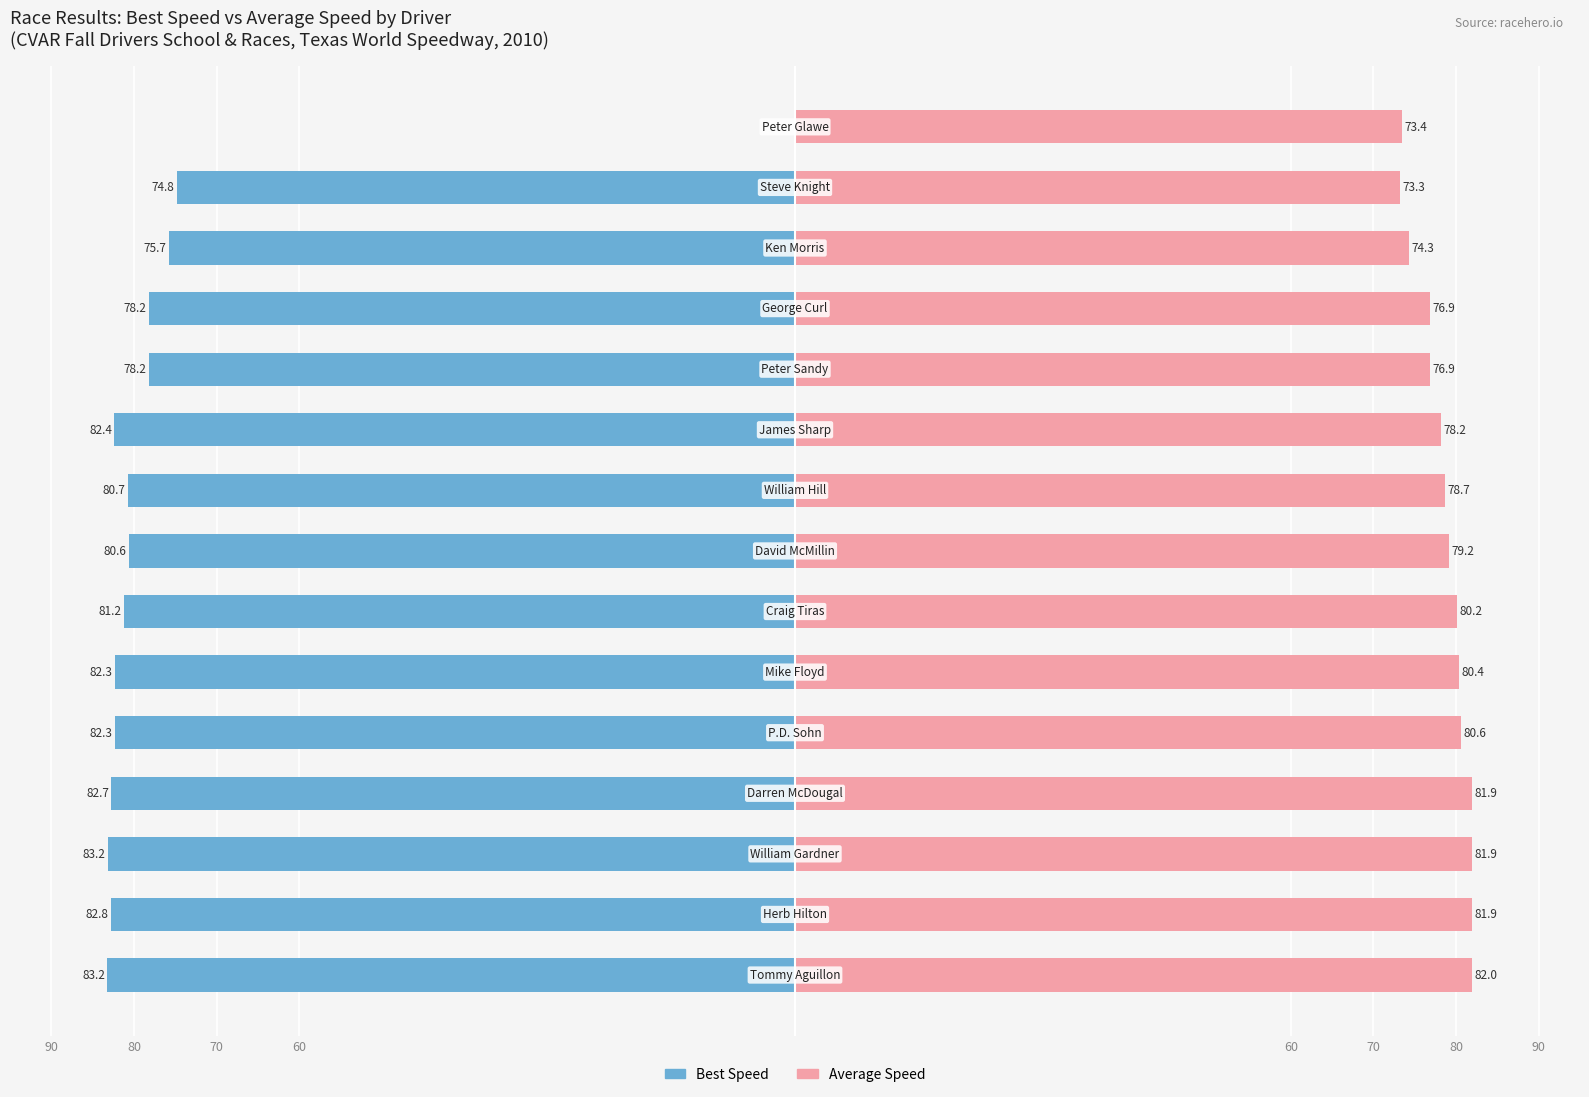

Which series has the largest total across all categories?

Average Speed